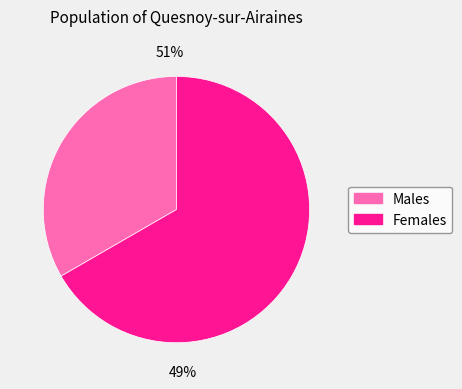

Count the number of slices in the pie.

2